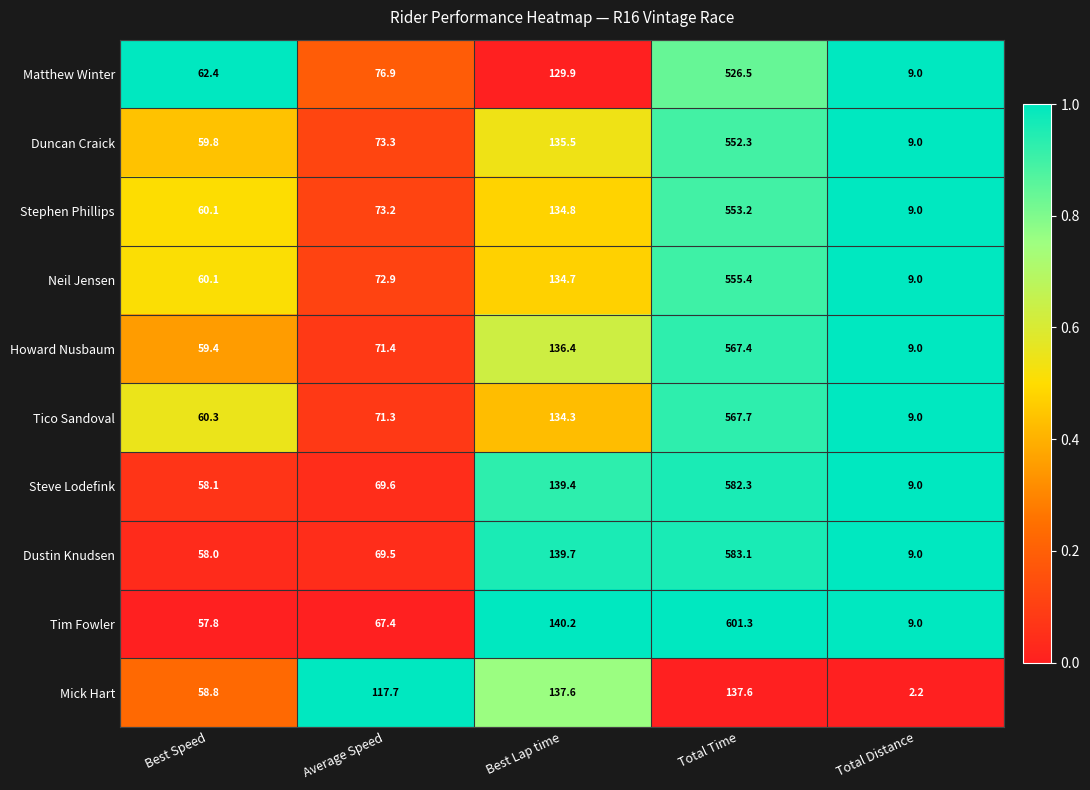

At which category is the sum across all series the highest?

Total Time